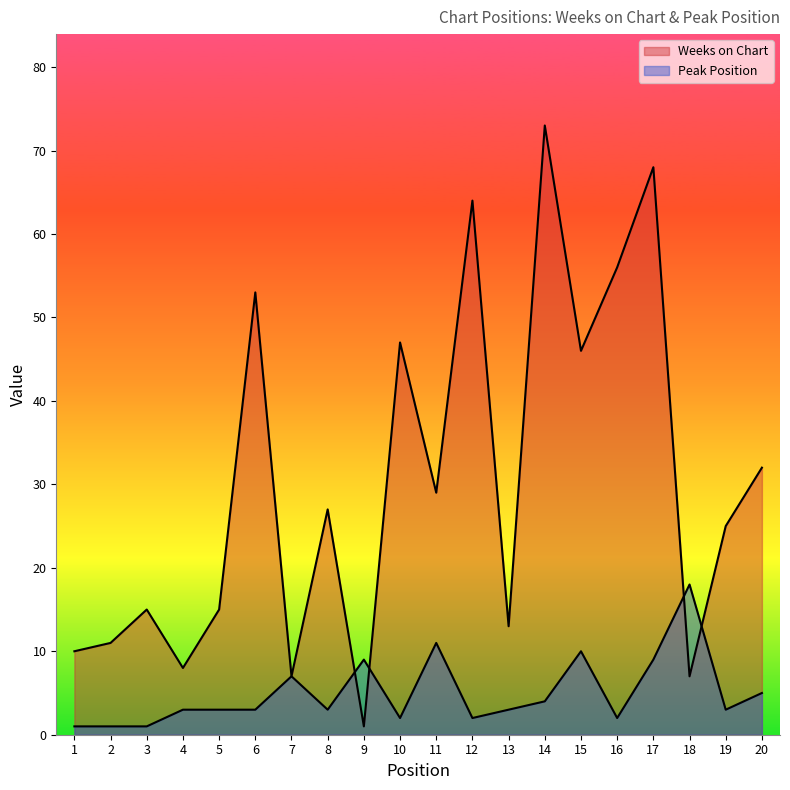

What is the maximum value shown in the chart?

73